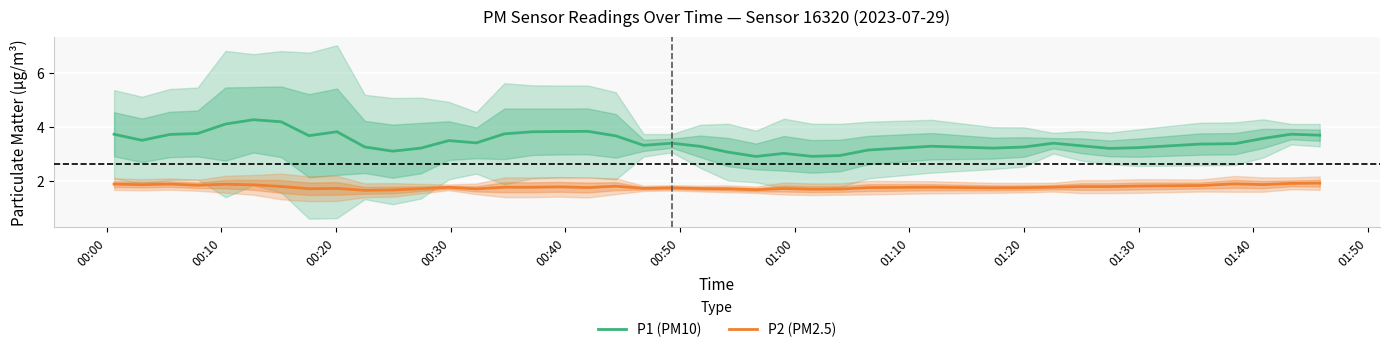

What is the minimum value for P1 (PM10)?

2.9